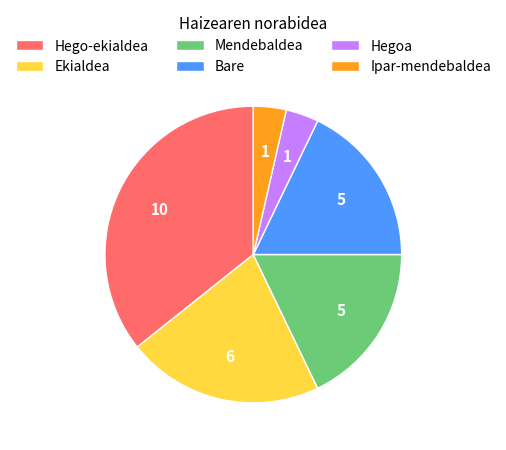

Which category has the biggest portion of the pie?

Hego-ekialdea